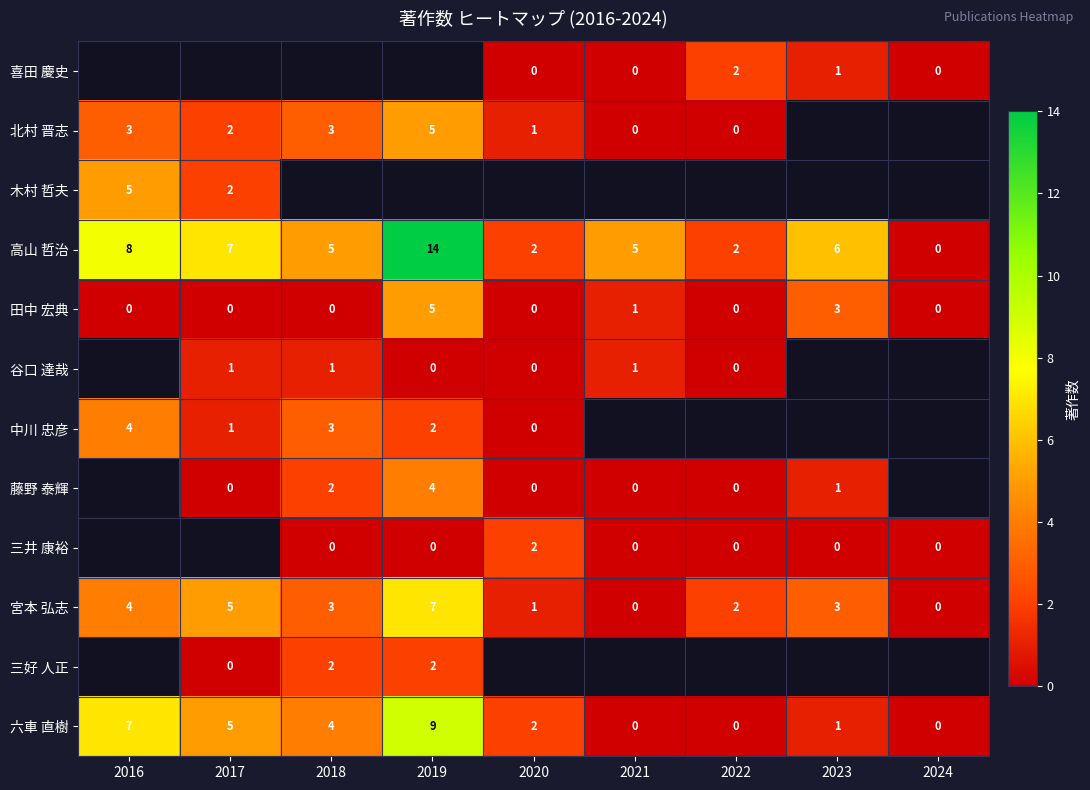

At which label does 六車 直樹 first exceed 2?

2016